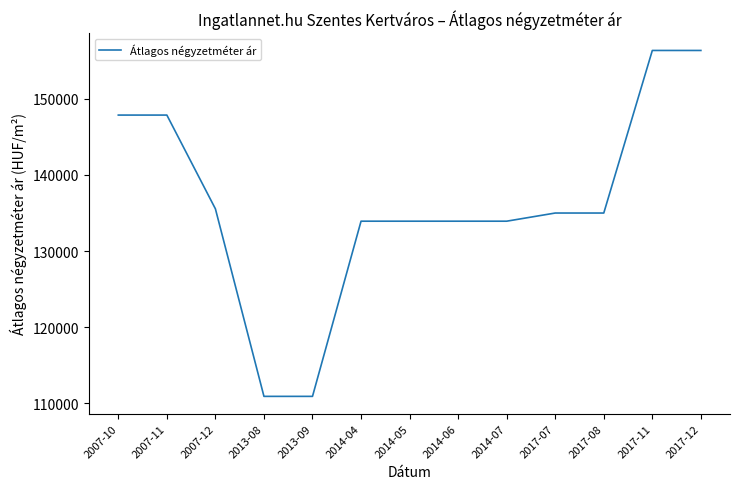

What is the difference between the maximum and minimum values?

45454